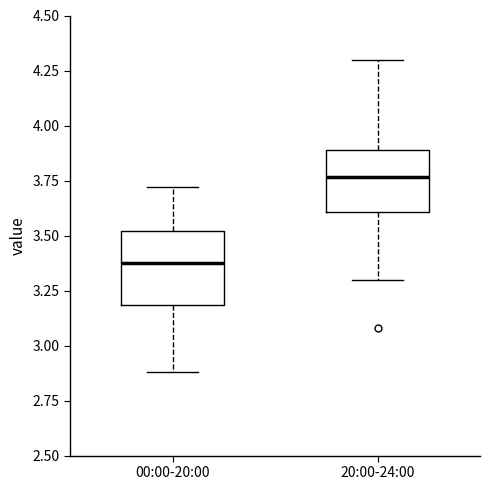

Which box has the lowest median line?

00:00-20:00